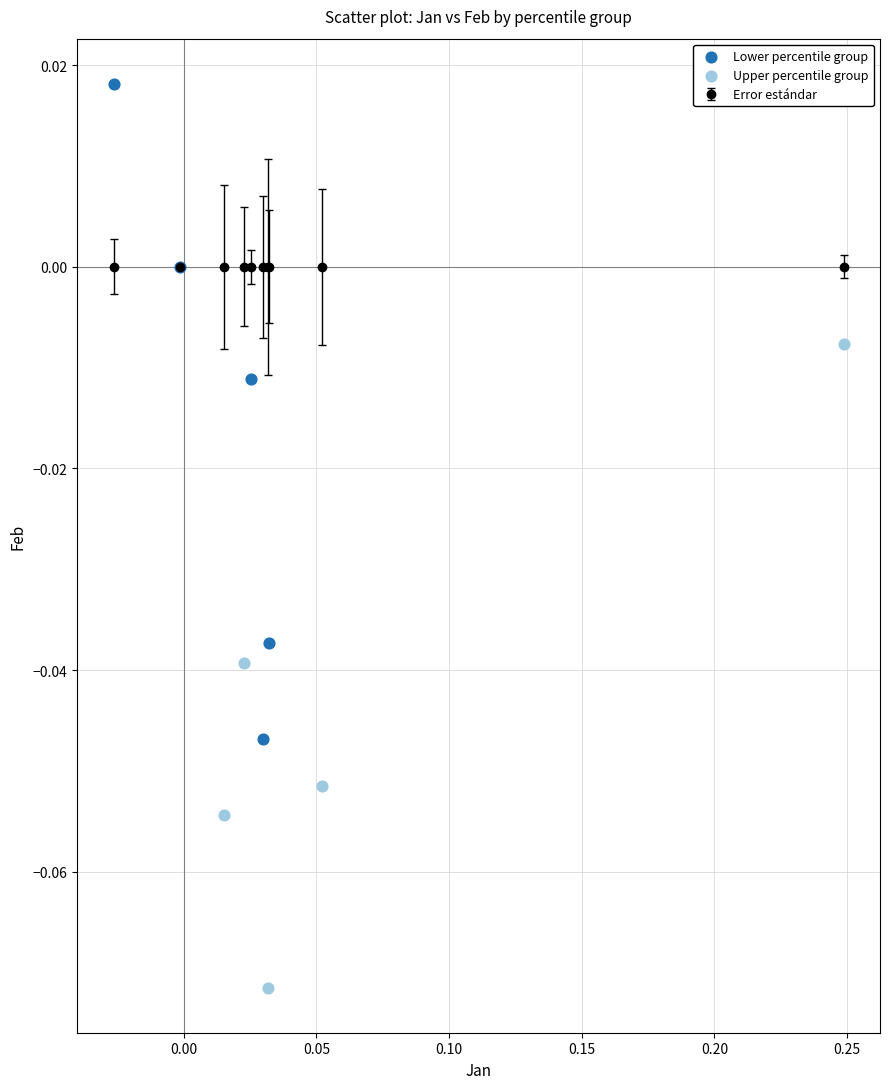

Which series reaches the maximum Y coordinate?

Lower percentile group